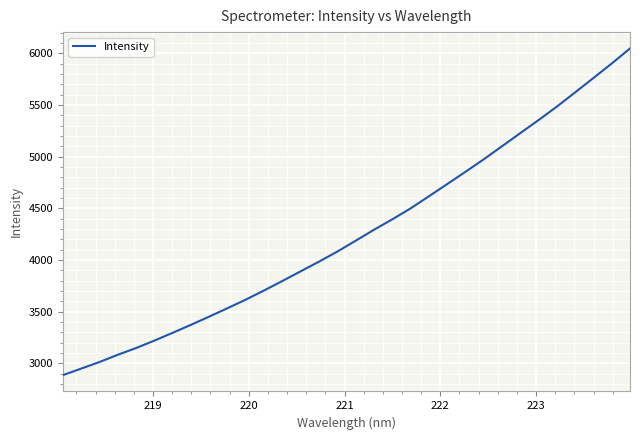

What is the greatest value displayed?

6048.9